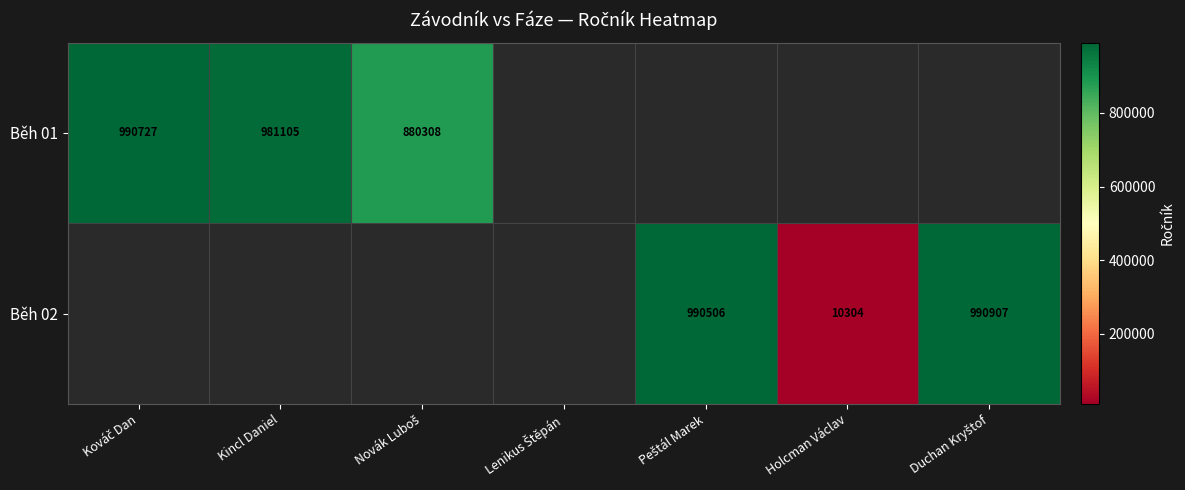

The value of Běh 01 at Kincl Daniel is 365467. True or false?

False